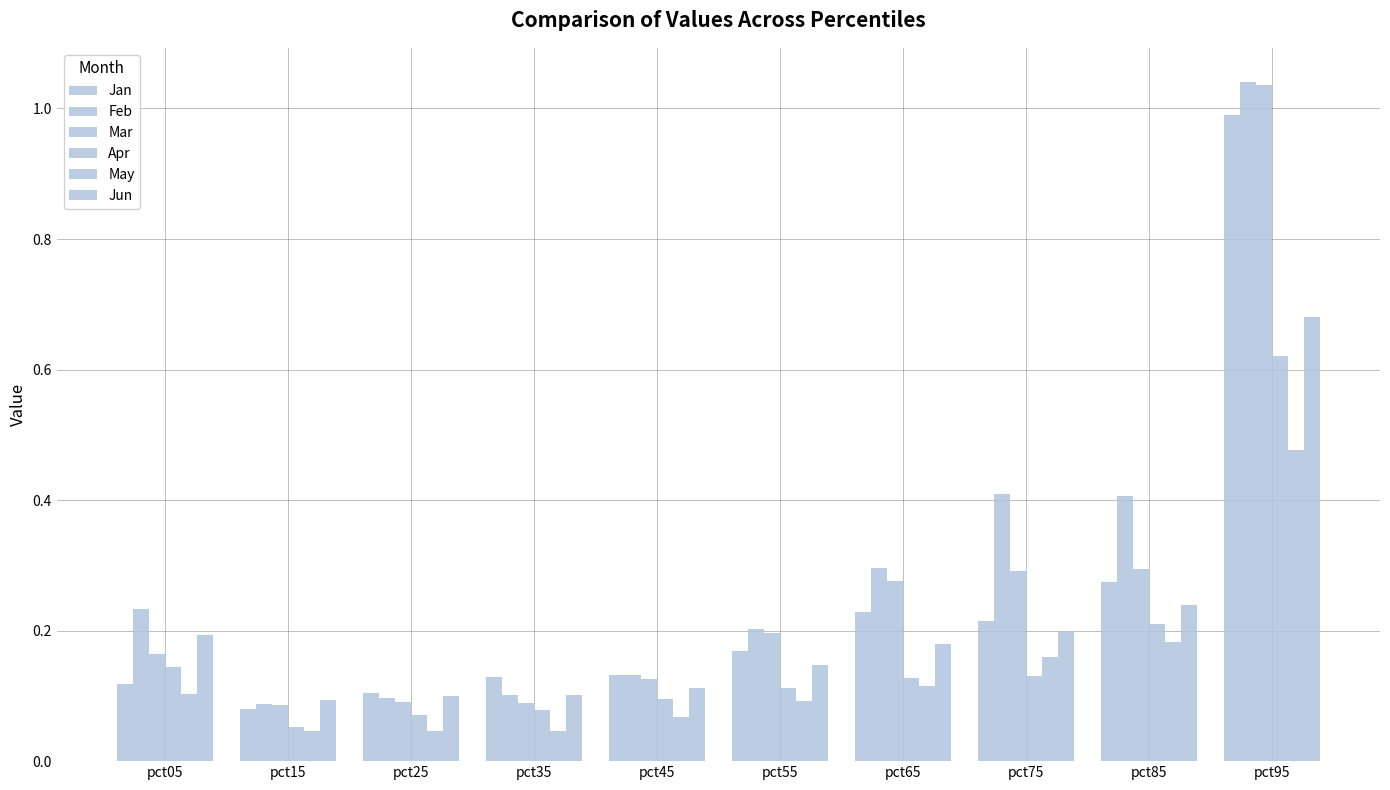

How many bars are there in total?

60